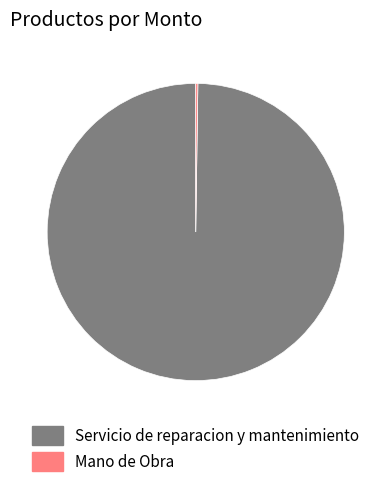

Does any single category account for the majority?

Yes